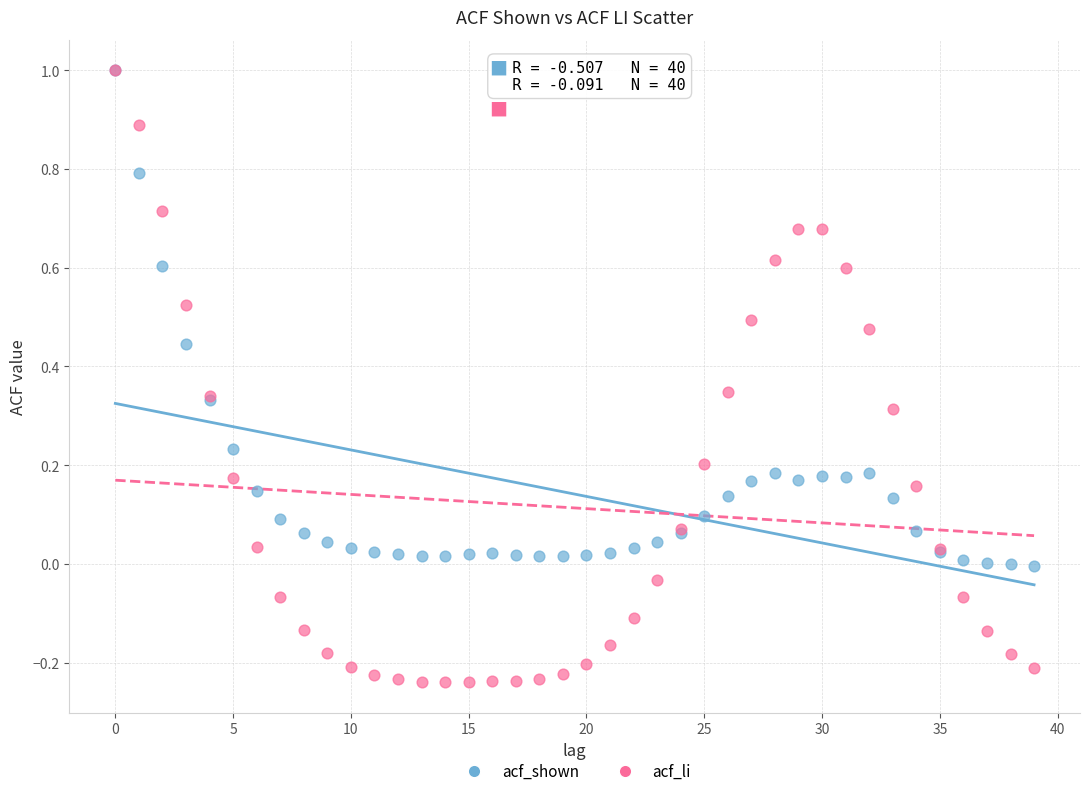

What are all the series names shown in the legend?

acf_shown, acf_li